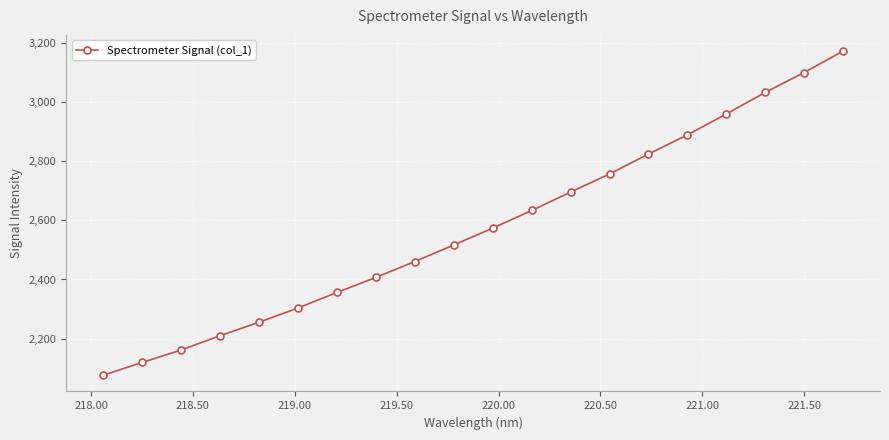

What is the minimum value shown in the chart?

2075.8